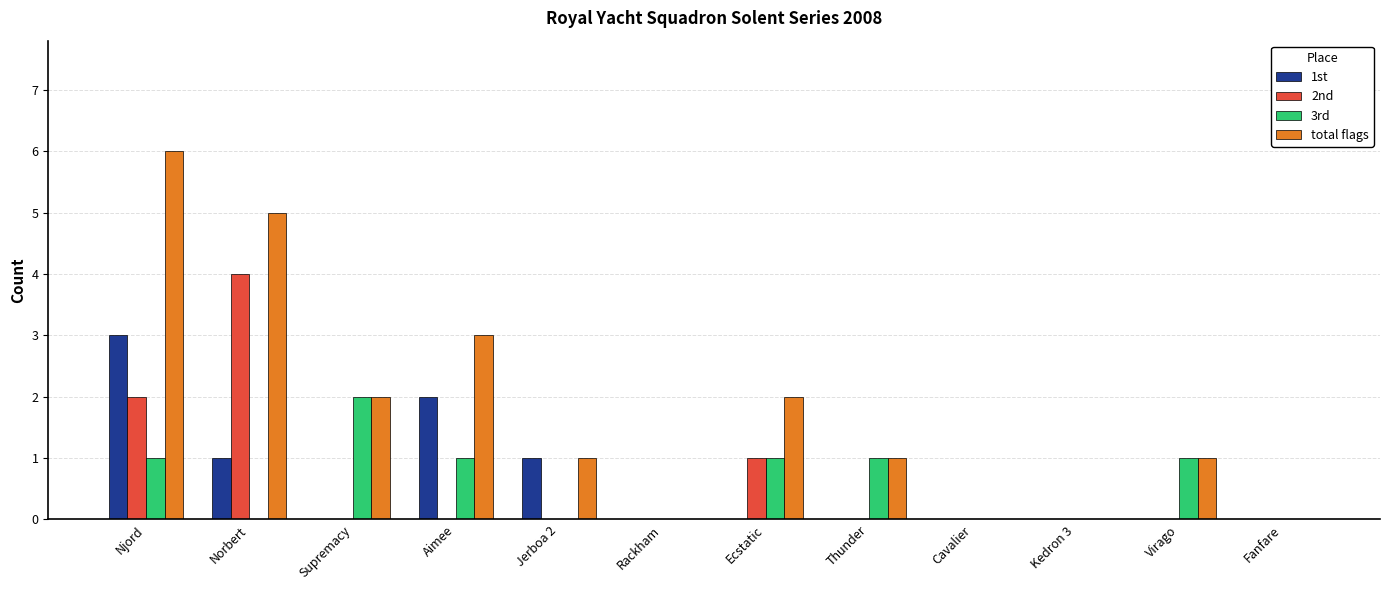

At which category is the sum across all series the highest?

Njord